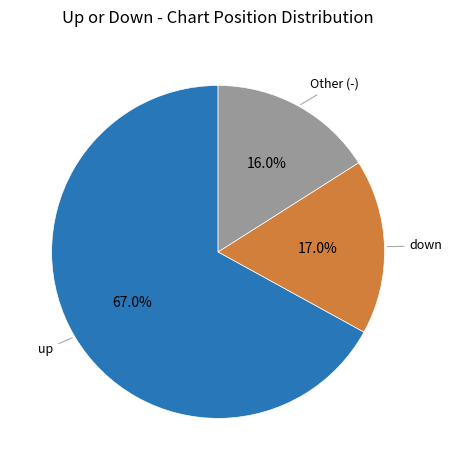

Is there any slice that represents more than half of the pie?

Yes